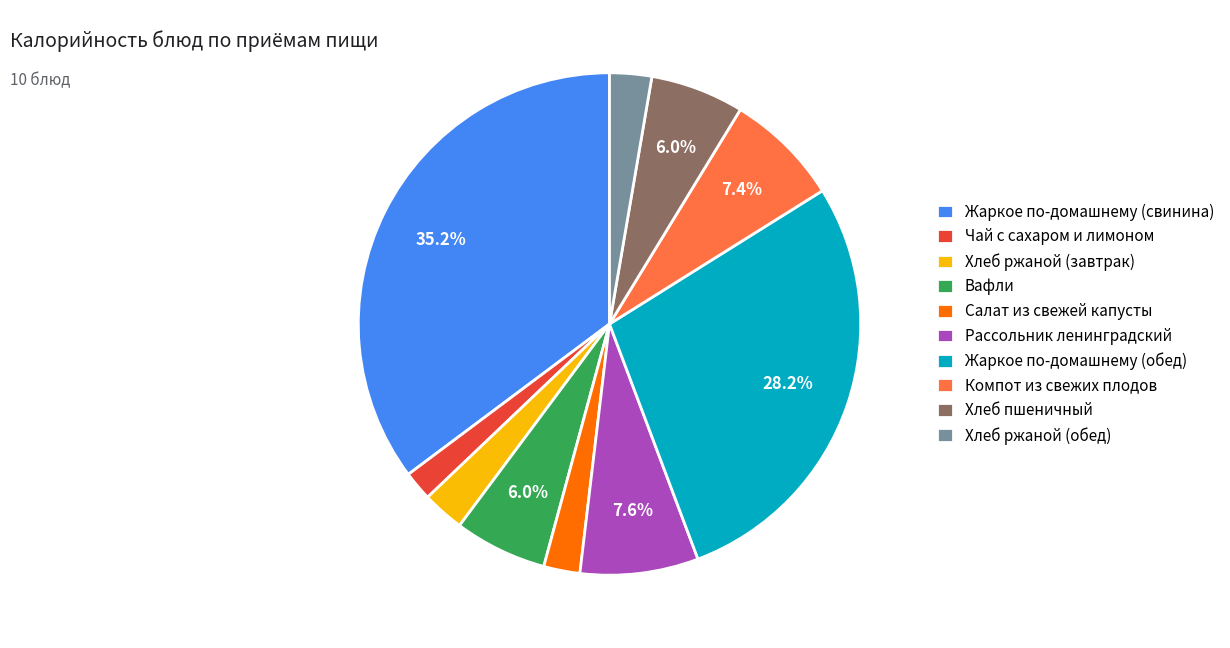

Does Жаркое по-домашнему (обед) represent more than half of the total?

No